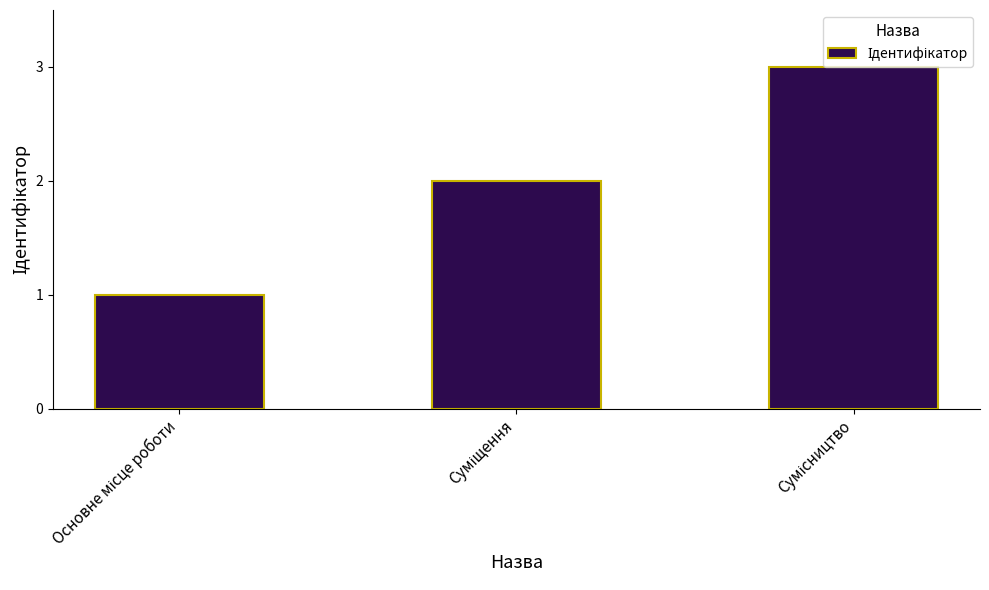

What is the value of the 1st bar from the left?

1